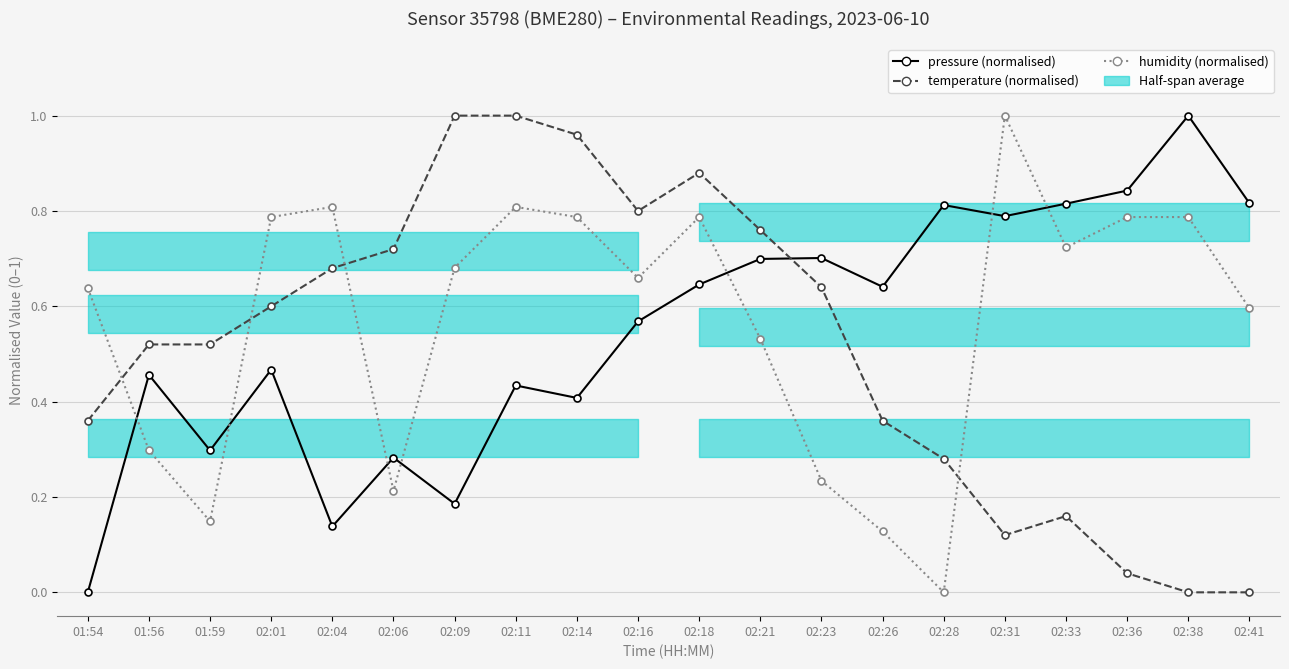

The temperature series shows 0.7 at 02:06. True or false?

True